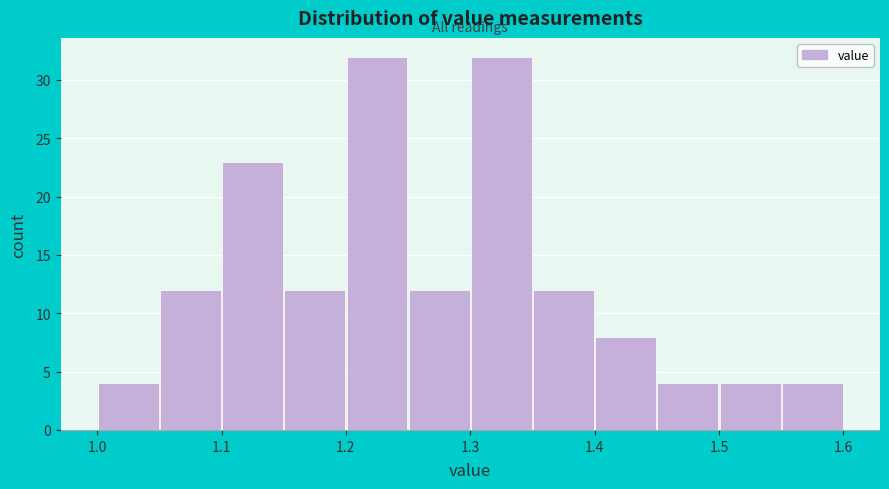

What is the height of the bar covering 1.00 to 1.05 on the x-axis? The values are not printed on the chart, so give them approximately, as read against the axis.

4